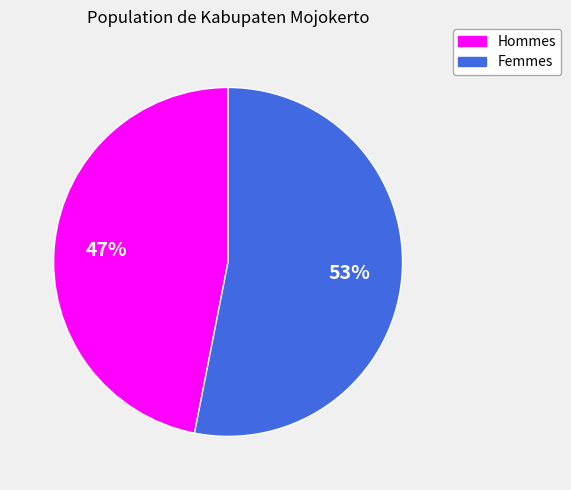

Count the number of slices in the pie.

2